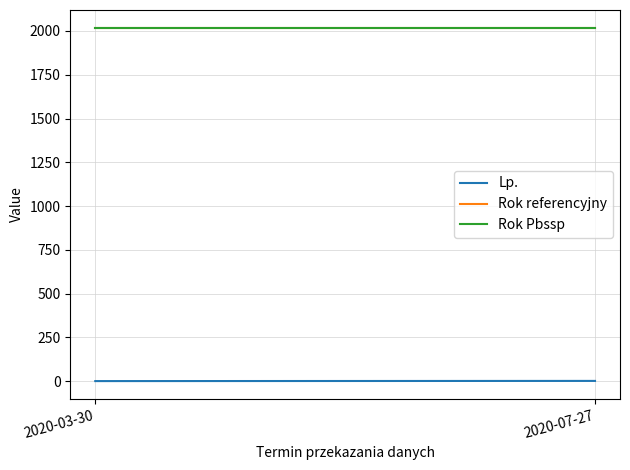

What is the label of the 1st point from the right?

2020-07-27